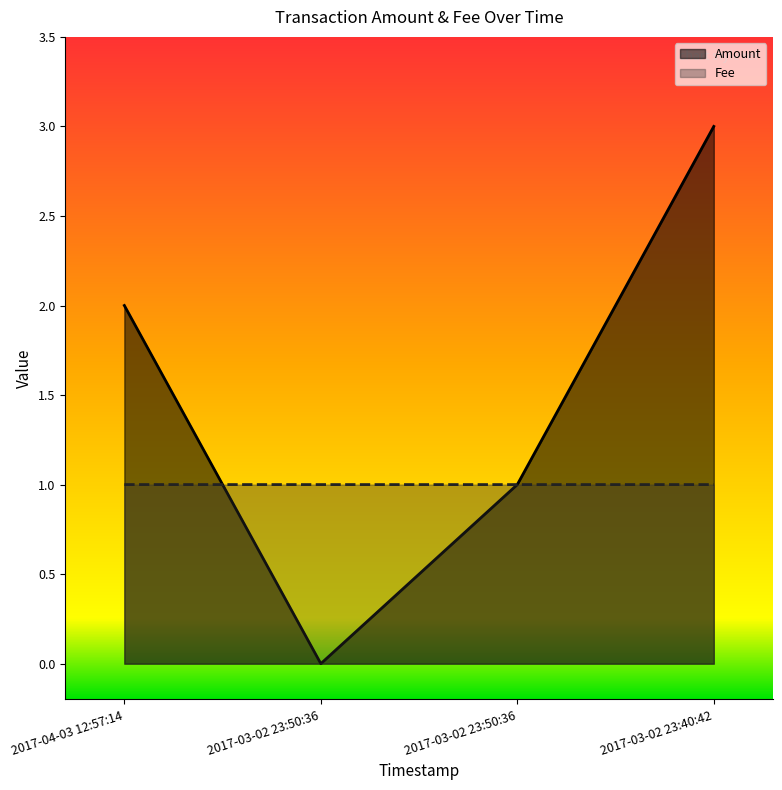

What is the sum of all Amount values?

6.0